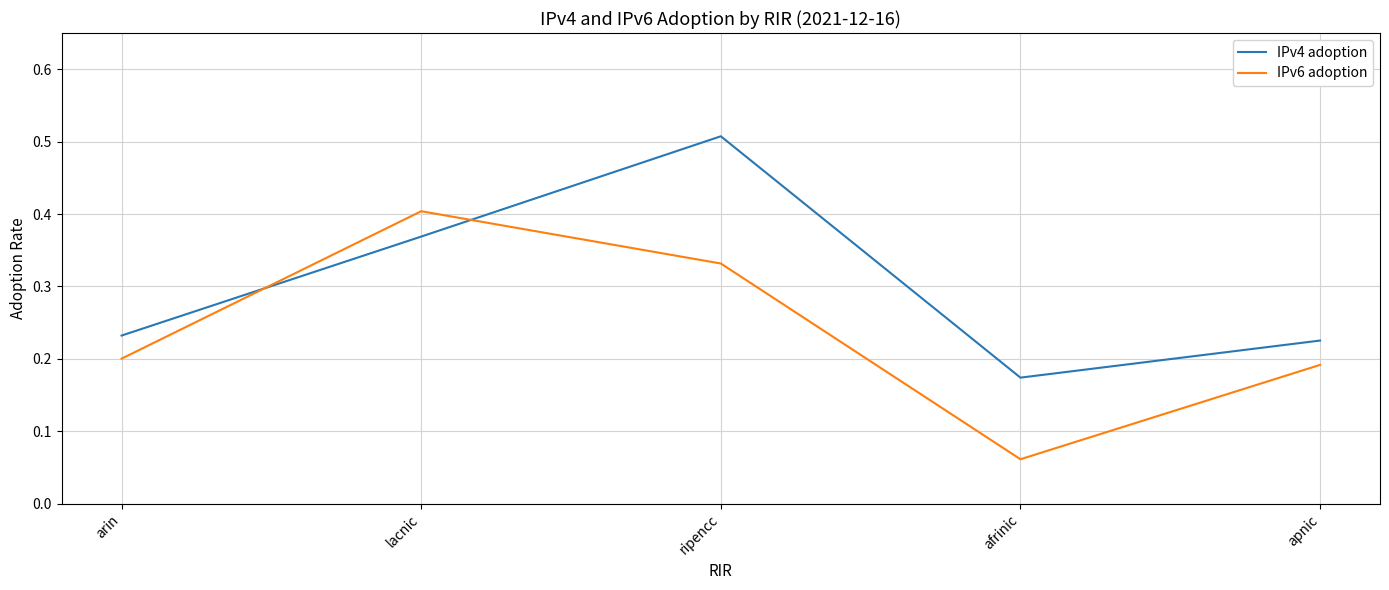

What is the sum of all IPv4 adoption values?

1.5